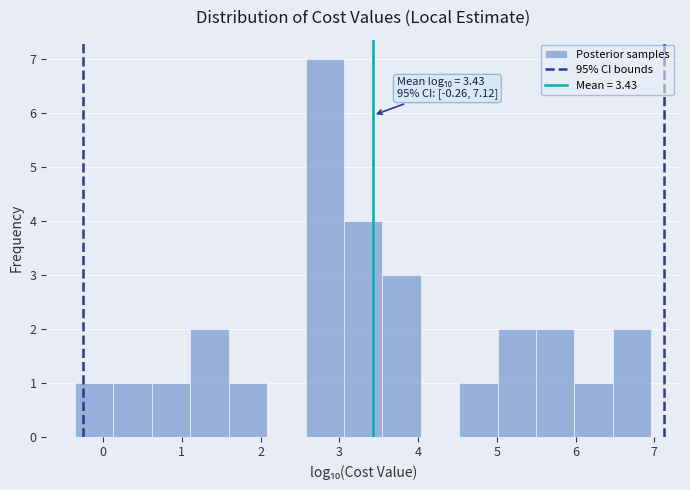

Which range on the x-axis has the tallest bar?

2.6 to 3.1